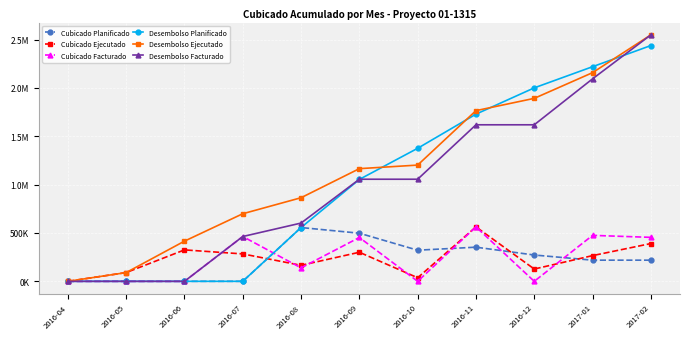

Is this an area chart (filled region under the line)?

No